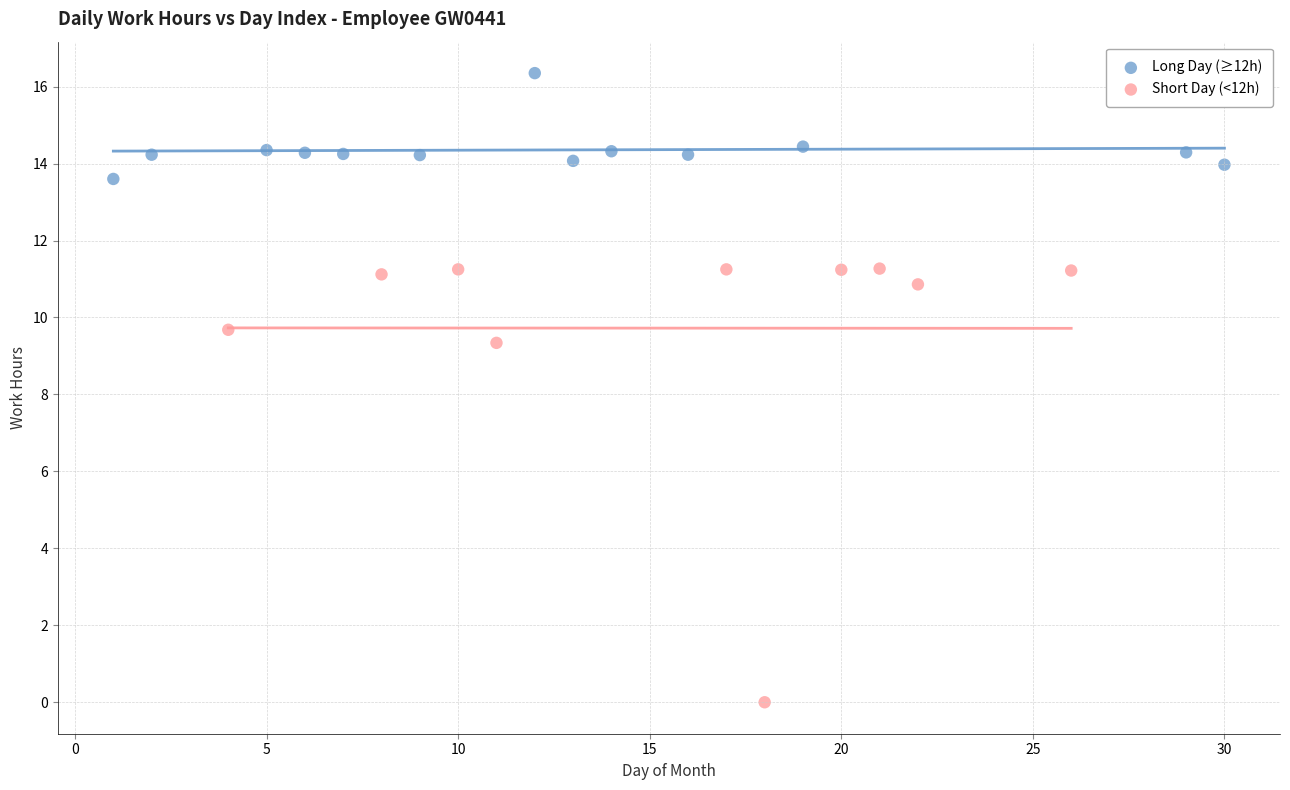

Which series reaches the minimum Y coordinate?

Short Day (<12h)